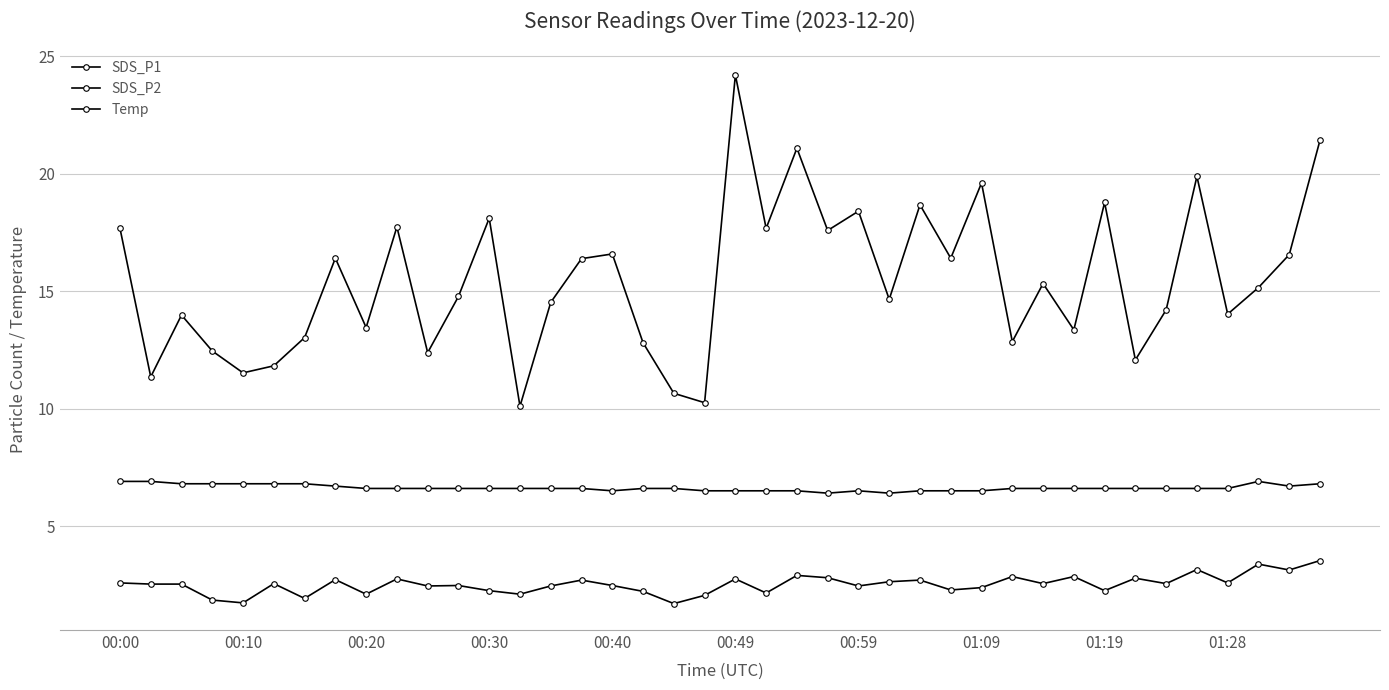

What is the maximum value shown in the chart?

24.2